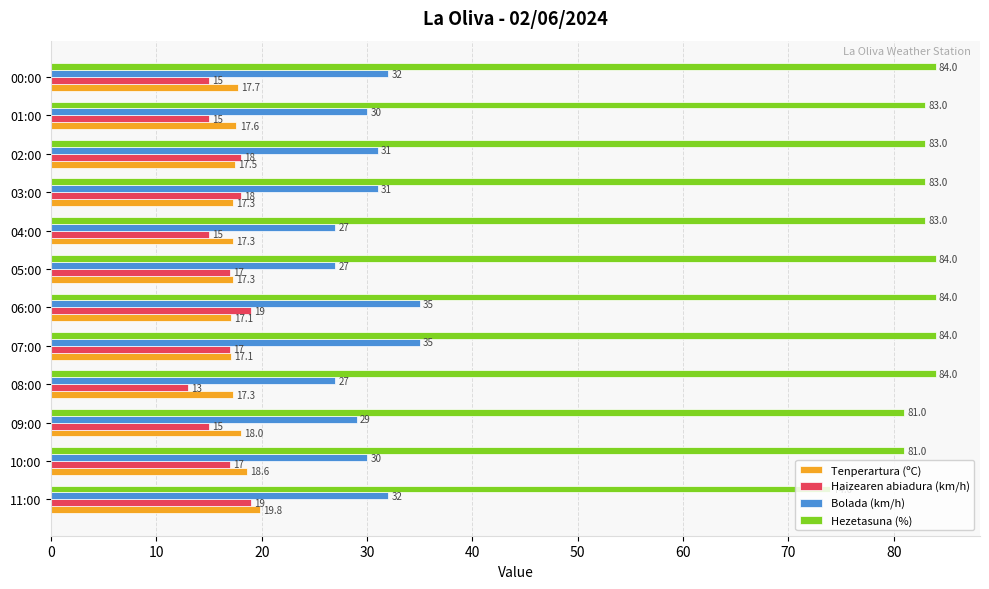

At which category is the sum across all series the highest?

06:00